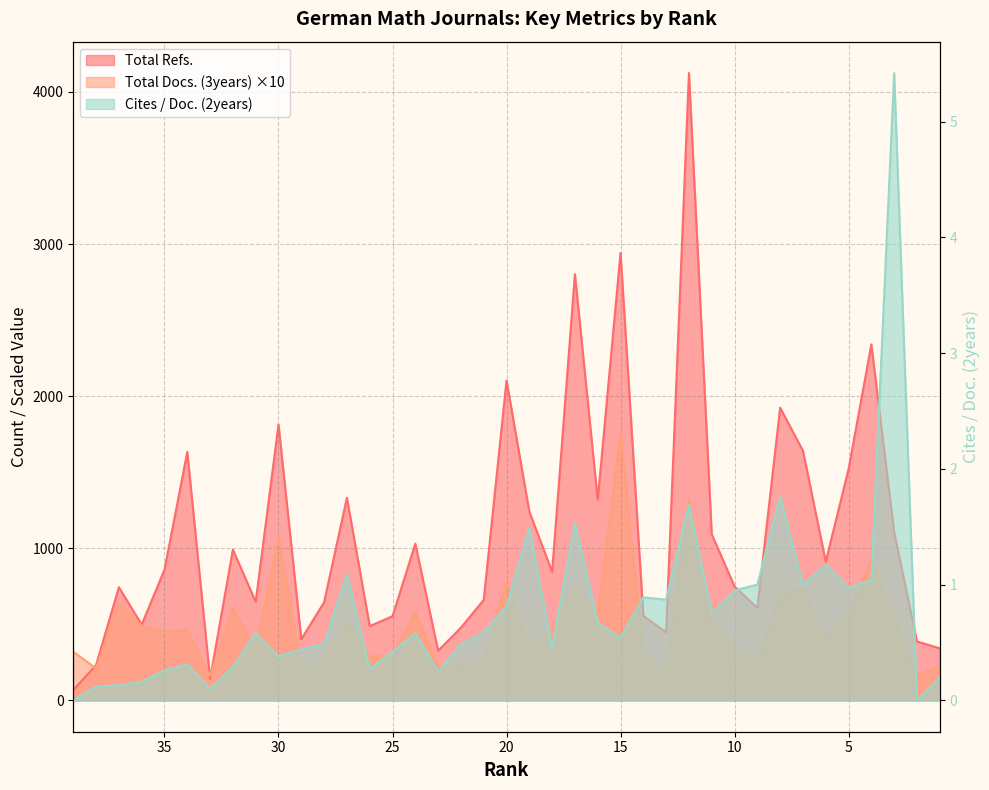

Reading left to right, list all the values displayed in this chart.

Total Refs.: 39=68.0	38=232.0	37=744.0	36=498.0	35=859.0	34=1633.0	33=142.0	32=991.0	31=648.0	30=1813.0	29=402.0	28=645.0	27=1332.0	26=488.0	25=553.0	24=1030.0	23=326.0	22=478.0	21=660.0	20=2103.0	19=1241.0	18=845.0	17=2802.0	16=1318.0	15=2942.0	14=555.0	13=448.0	12=4124.0	11=1092.0	10=749.0	9=607.0	8=1924.0	7=1641.0	6=912.0	5=1520.0	4=2340.0	3=1104.0	2=387.0	1=342.0
Total Docs. (3years): 39=320.0	38=210.0	37=640.0	36=490.0	35=450.0	34=460.0	33=160.0	32=610.0	31=320.0	30=1080.0	29=190.0	28=270.0	27=520.0	26=290.0	25=290.0	24=580.0	23=220.0	22=230.0	21=280.0	20=770.0	19=350.0	18=470.0	17=740.0	16=570.0	15=1760.0	14=290.0	13=180.0	12=1320.0	11=510.0	10=350.0	9=250.0	8=690.0	7=740.0	6=410.0	5=560.0	4=920.0	3=550.0	2=170.0	1=220.0
Cites / Doc. (2years): 39=0.0	38=0.1	37=0.1	36=0.2	35=0.3	34=0.3	33=0.1	32=0.3	31=0.6	30=0.4	29=0.4	28=0.5	27=1.1	26=0.3	25=0.4	24=0.6	23=0.2	22=0.5	21=0.6	20=0.8	19=1.5	18=0.5	17=1.5	16=0.7	15=0.5	14=0.9	13=0.9	12=1.7	11=0.8	10=0.9	9=1.0	8=1.8	7=1.0	6=1.2	5=1.0	4=1.0	3=5.4	2=0.0	1=0.2